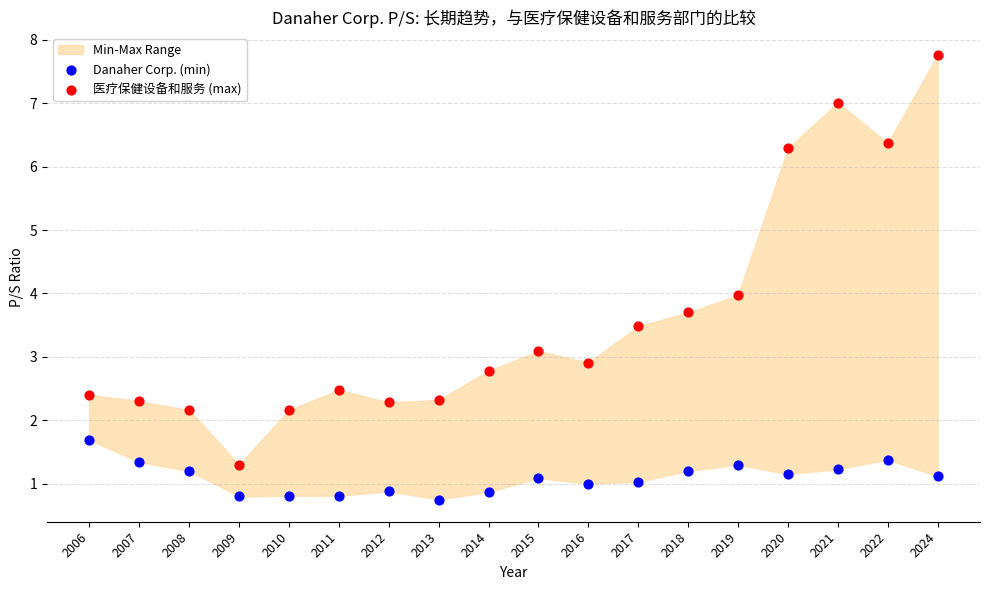

Which series has the widest spread of Y values?

医疗保健设备和服务 (max)